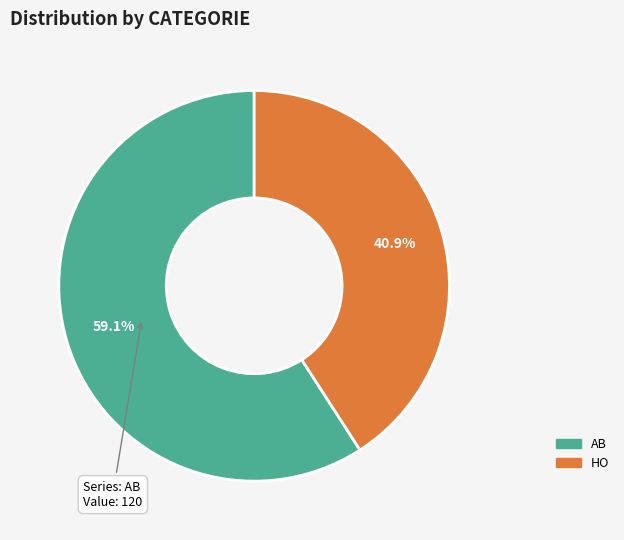

How many segments does this pie chart have?

2